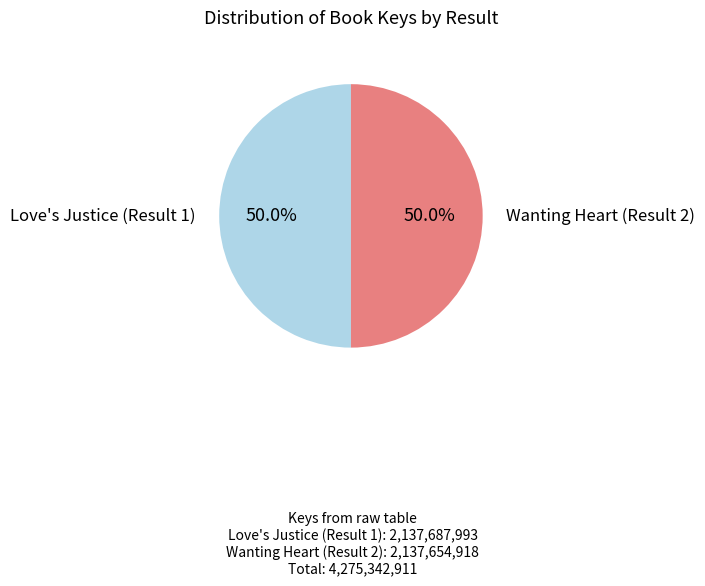

To the nearest percent, what portion does Love's Justice (Result 1) represent?

50%